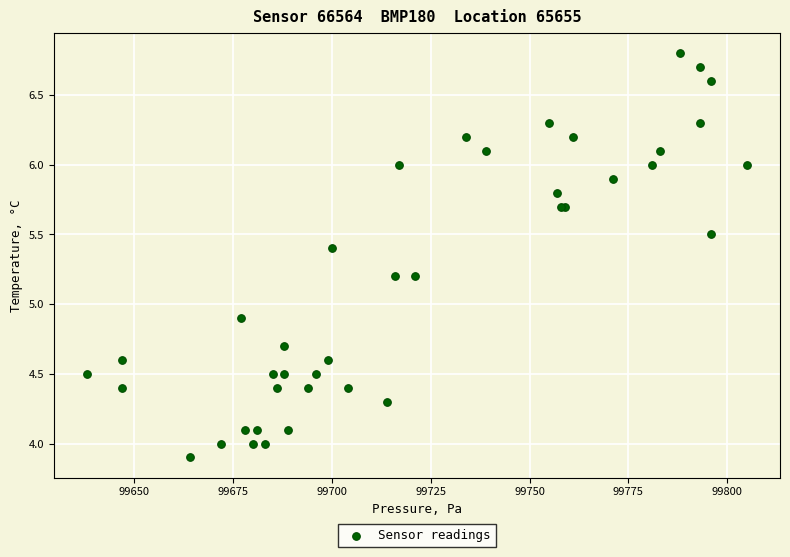

What Y value in the scatter plot is closest to 5?

4.9